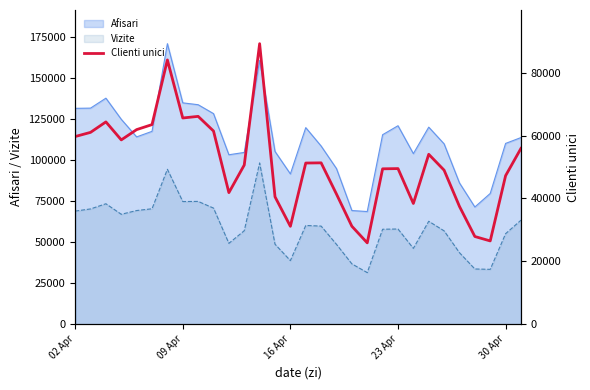

Reading left to right, list all the values displayed in this chart.

59675	60999	64326	58605	61877	63469	84020	65567	66086	61428	41846	50622	89185	40532	31141	51253	51315	41376	31164	25886	49417	49489	38399	54030	48985	37457	27904	26499	47236	55909